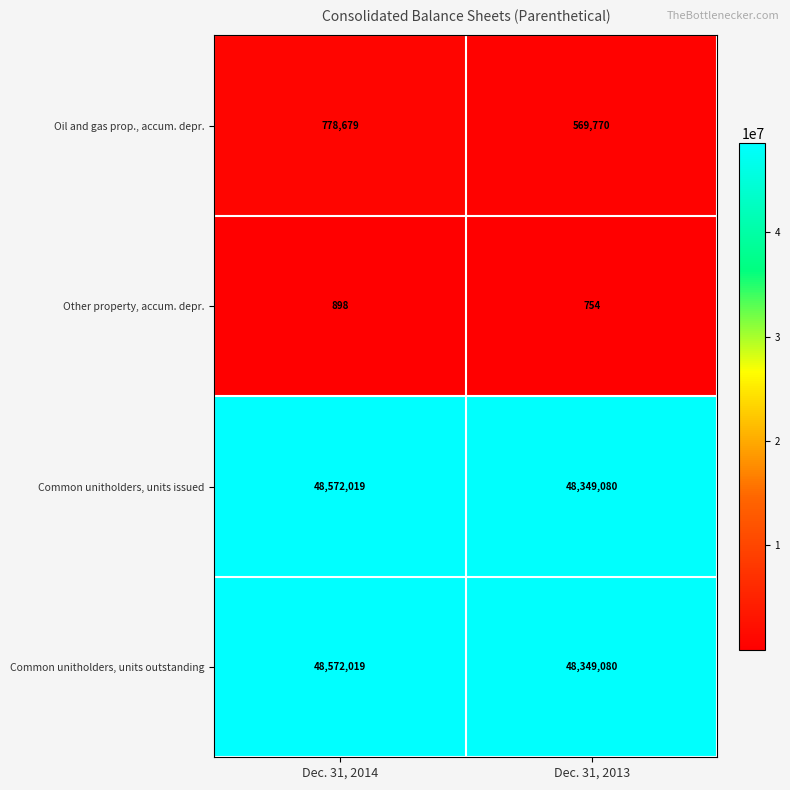

Reading left to right, transcribe all the data shown in this chart.

Oil and gas prop., accum. depr.: 778679	569770
Other property, accum. depr.: 898	754
Common unitholders, units issued: 48572019	48349080
Common unitholders, units outstanding: 48572019	48349080